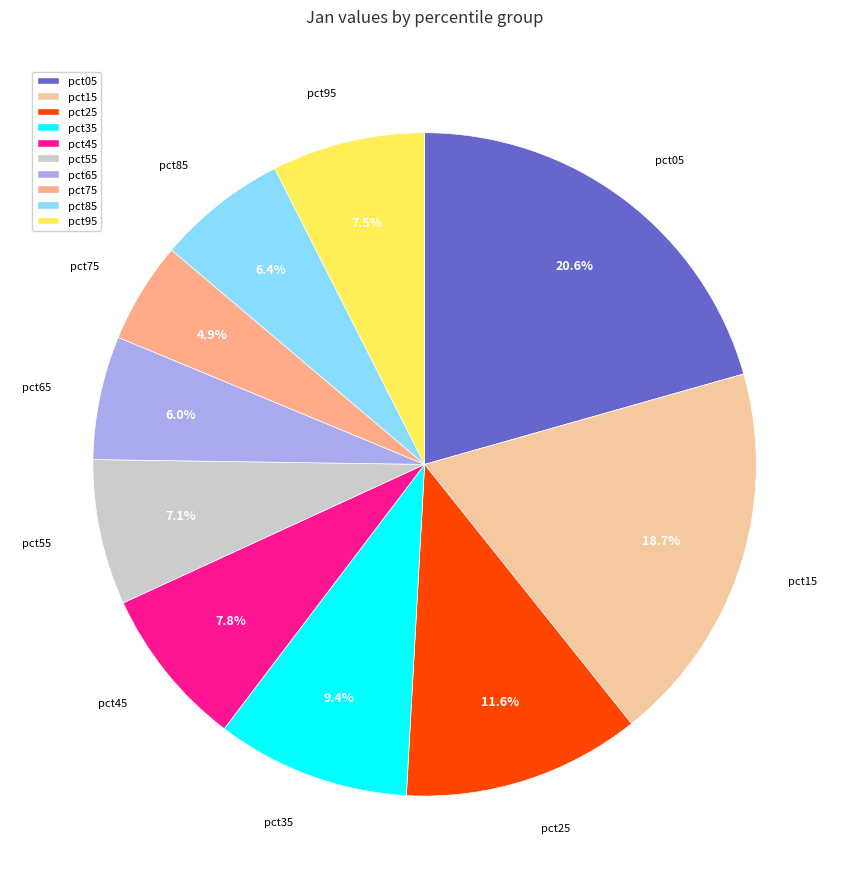

Is there a majority slice in this chart?

No